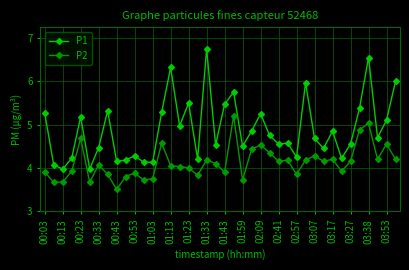

True or false: P2 has more than 0 points higher than both neighbors.

True